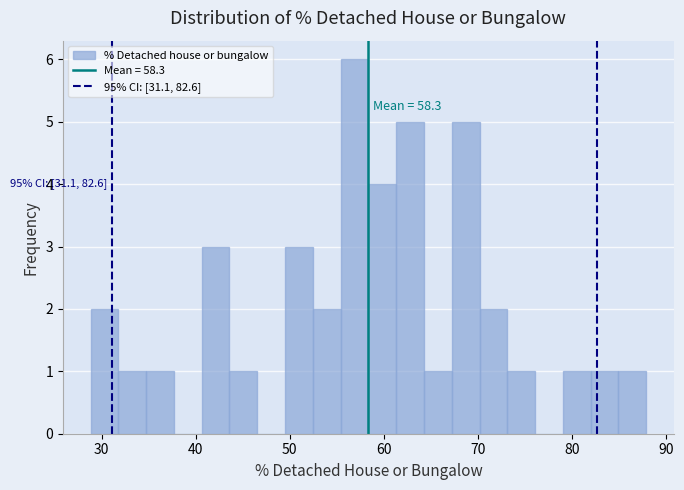

Read against the x-axis, roughly where is the centre of the tallest bar?

57